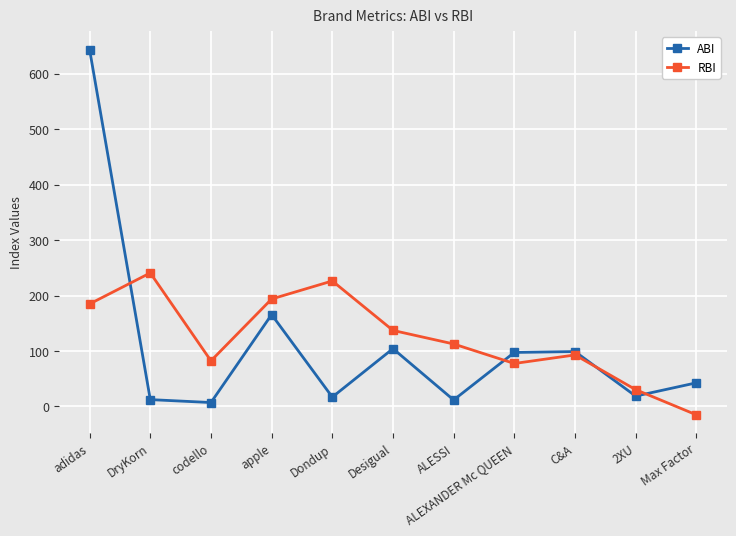

Is it true that ABI equals 104.2 at Desigual?

True